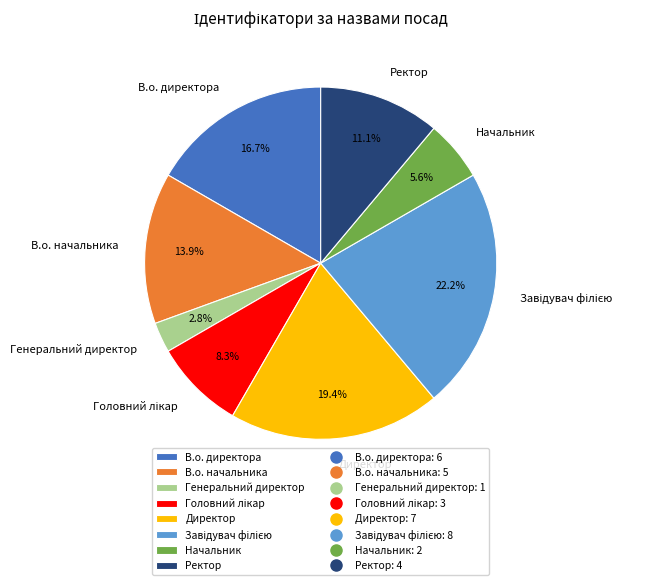

Count the number of slices in the pie.

8